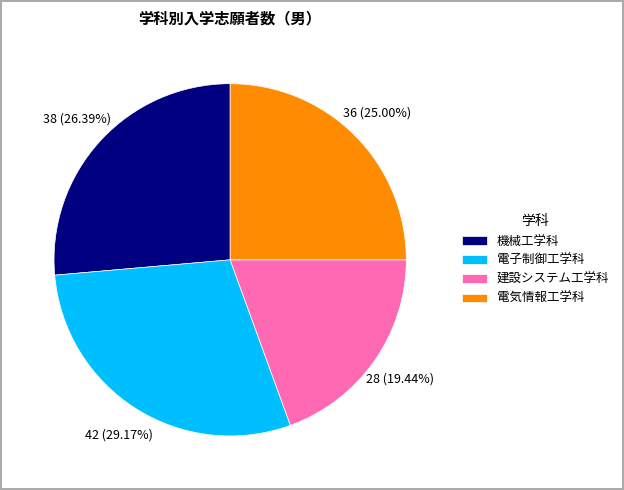

Which slice is the largest?

電子制御工学科